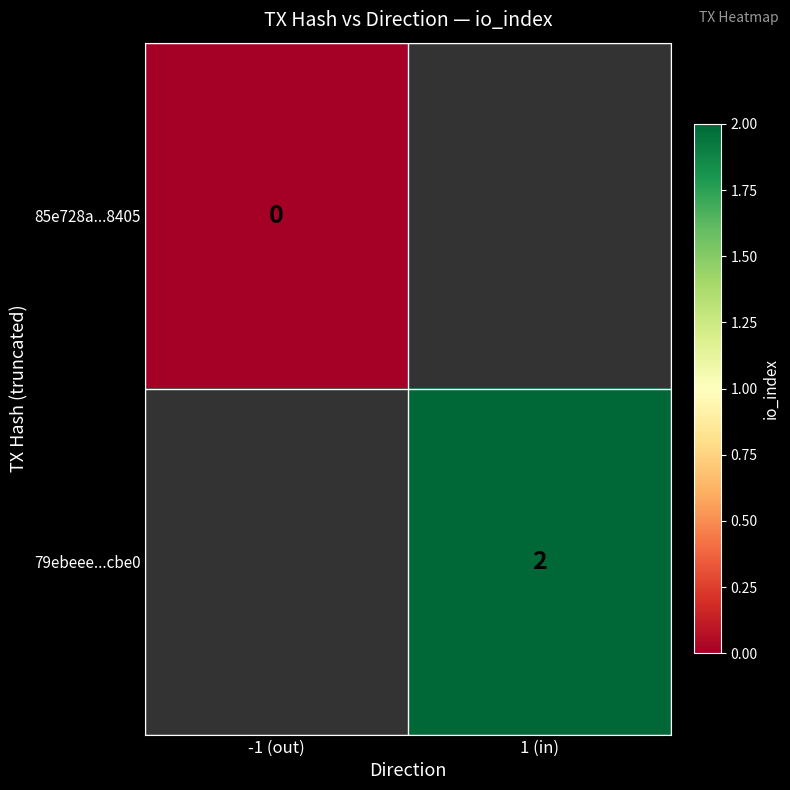

Is it true that 79ebeee...cbe0 equals 1 at 1 (in)?

False